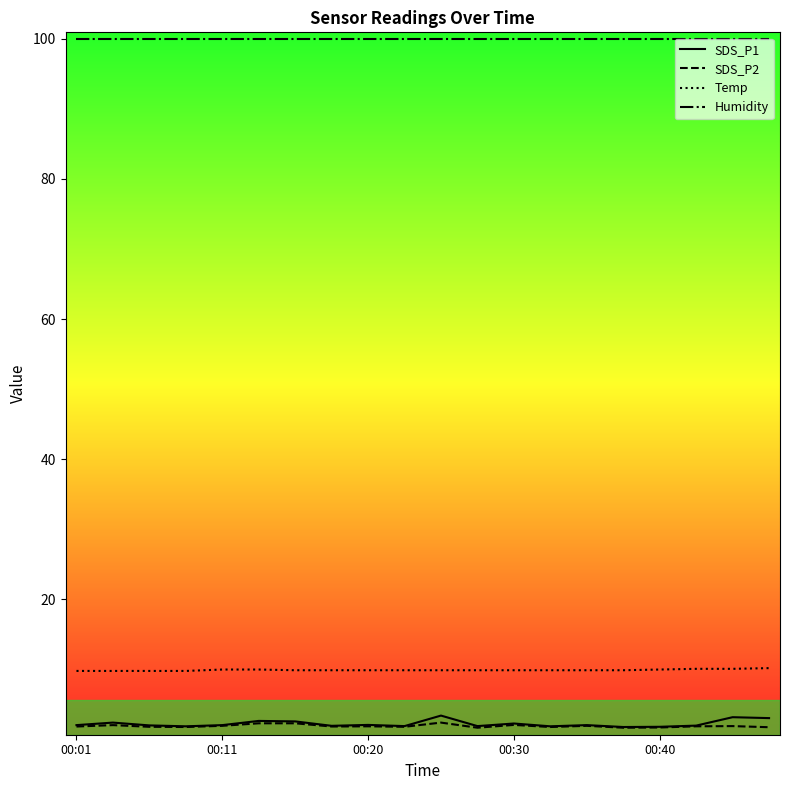

True or false: Temp and SDS_P2 intersect in this chart.

False